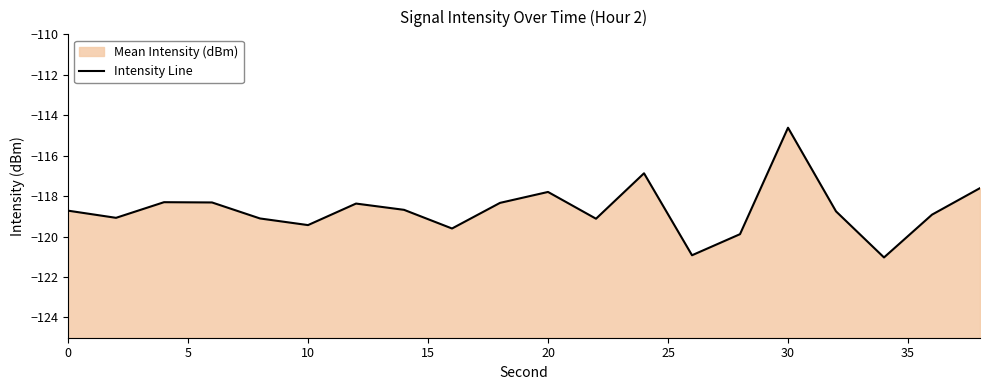

What is the value of the 8th point from the left?

-118.7